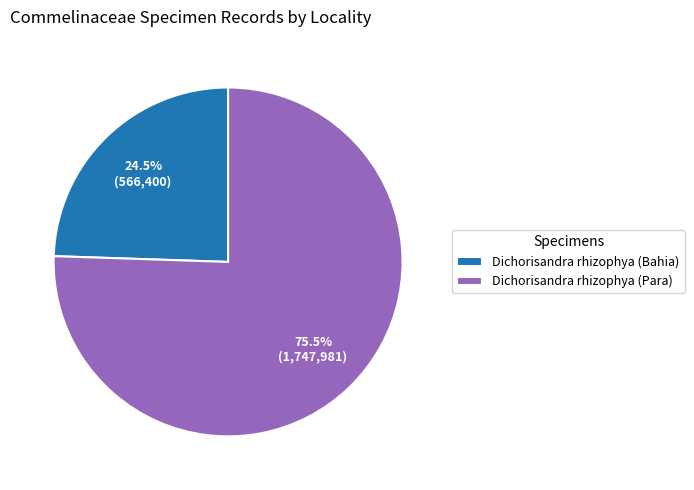

To the nearest percent, what is the combined percentage of Dichorisandra rhizophya (Para) and Dichorisandra rhizophya (Bahia)?

100%